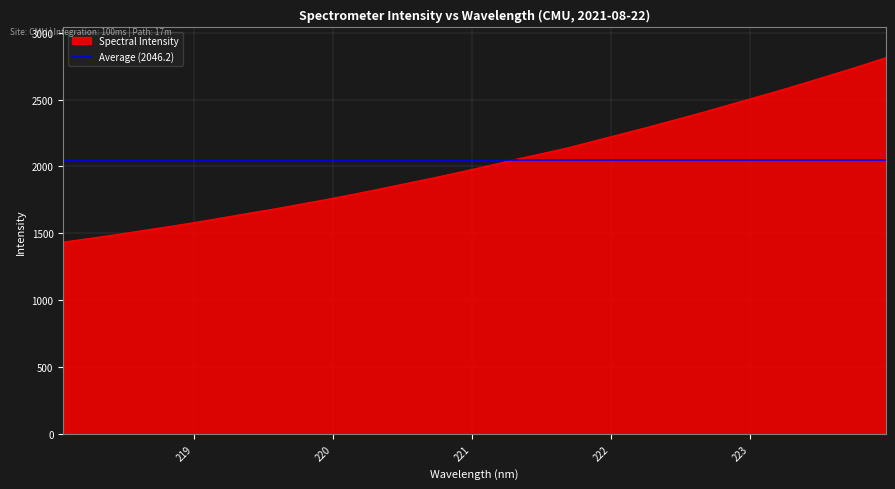

Reading left to right, extract all data points from this chart.

218.0596=1435.3	218.2508=1462.9	218.442=1491.0	218.6332=1521.8	218.8244=1551.5	219.0156=1583.4	219.2067=1616.9	219.3979=1651.3	219.589=1684.3	219.7801=1720.8	219.9712=1756.7	220.1623=1795.5	220.3533=1835.5	220.5444=1876.4	220.7354=1917.4	220.9264=1960.3	221.1174=2005.2	221.3083=2051.4	221.4993=2094.7	221.6902=2139.4	221.8812=2190.4	222.0721=2241.3	222.263=2292.4	222.4538=2345.6	222.6447=2399.2	222.8355=2455.8	223.0264=2512.0	223.2172=2568.0	223.408=2627.5	223.5987=2687.6	223.7895=2749.0	223.9802=2812.8